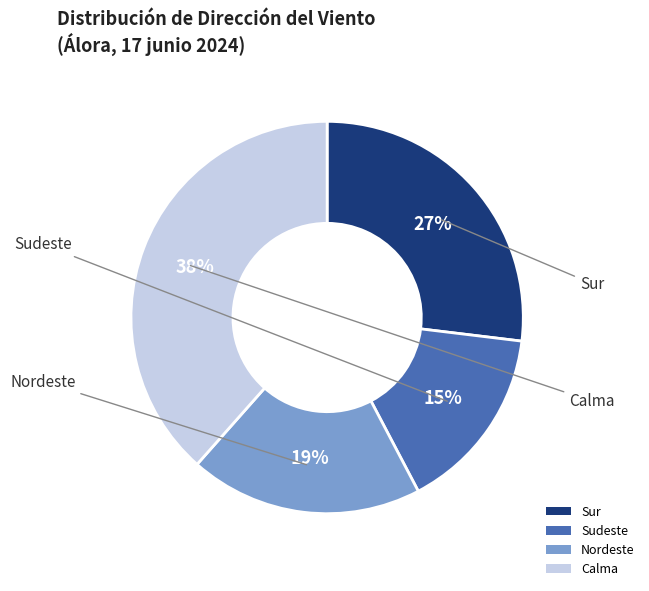

Which slice is the largest?

Calma